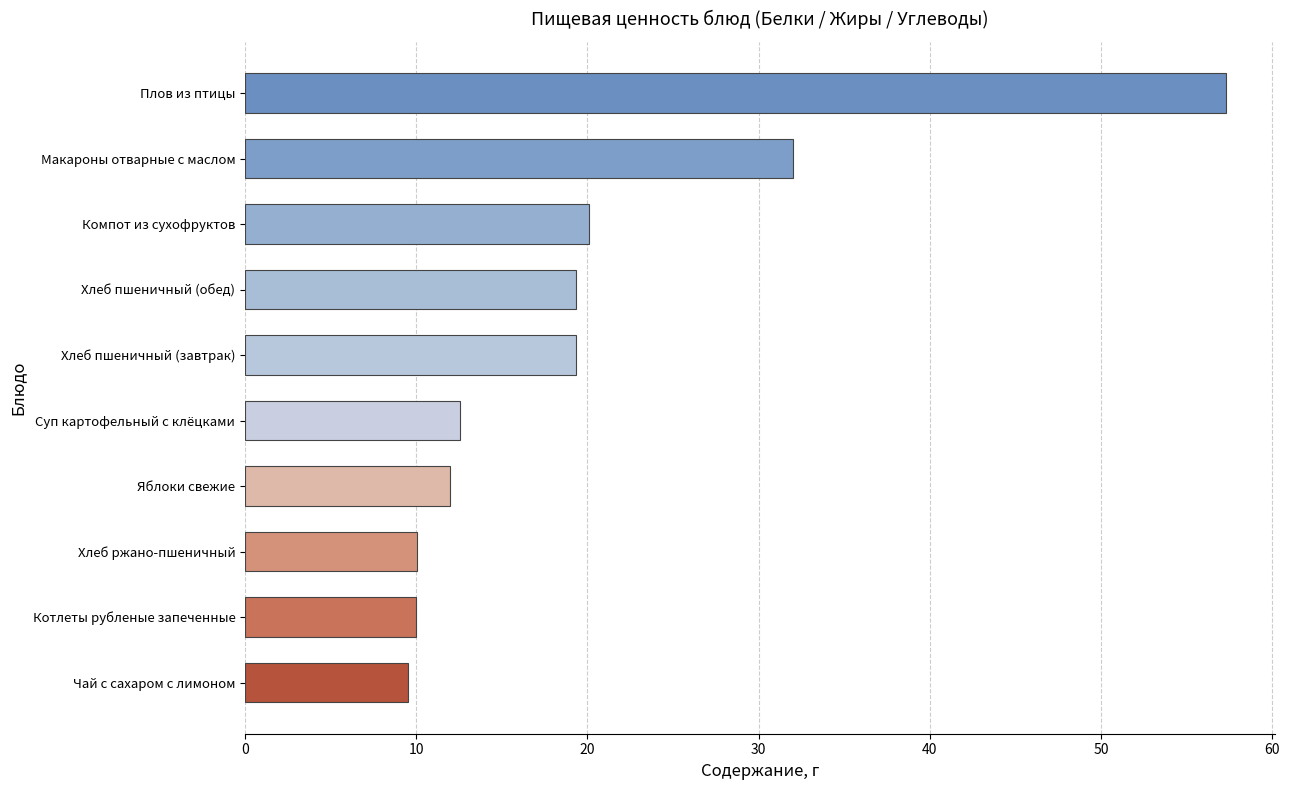

Are the bars horizontal?

Yes